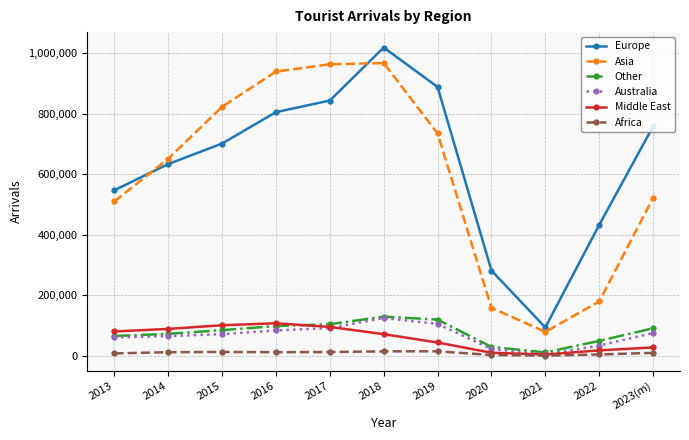

What is the minimum value for Australia?

4767